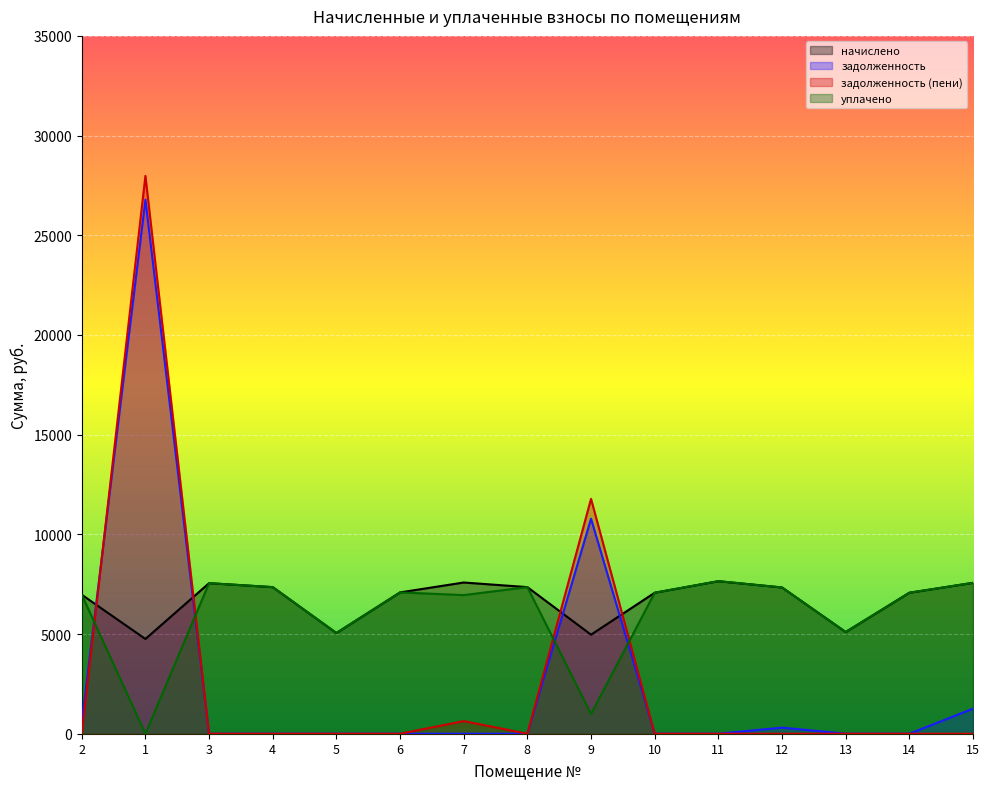

How many series are shown in this chart?

4